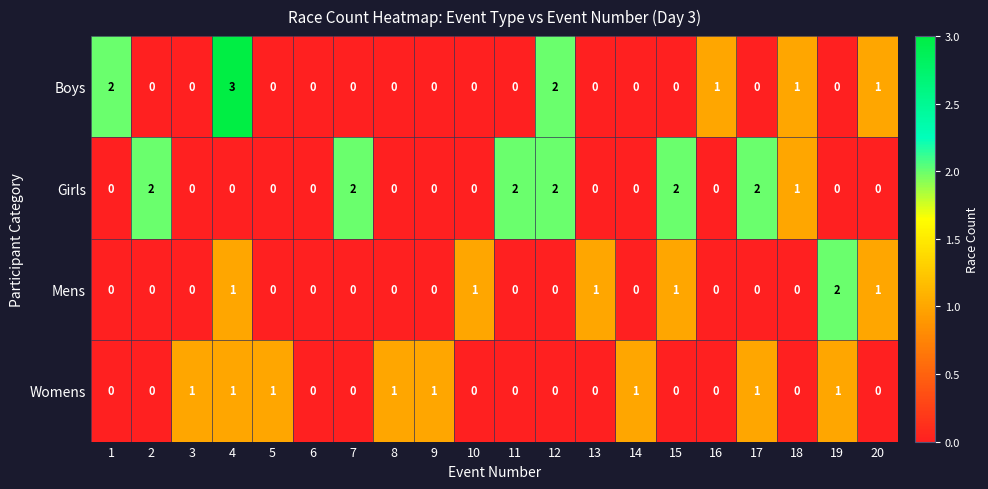

What is the spread (max minus min) of values at 19?

2